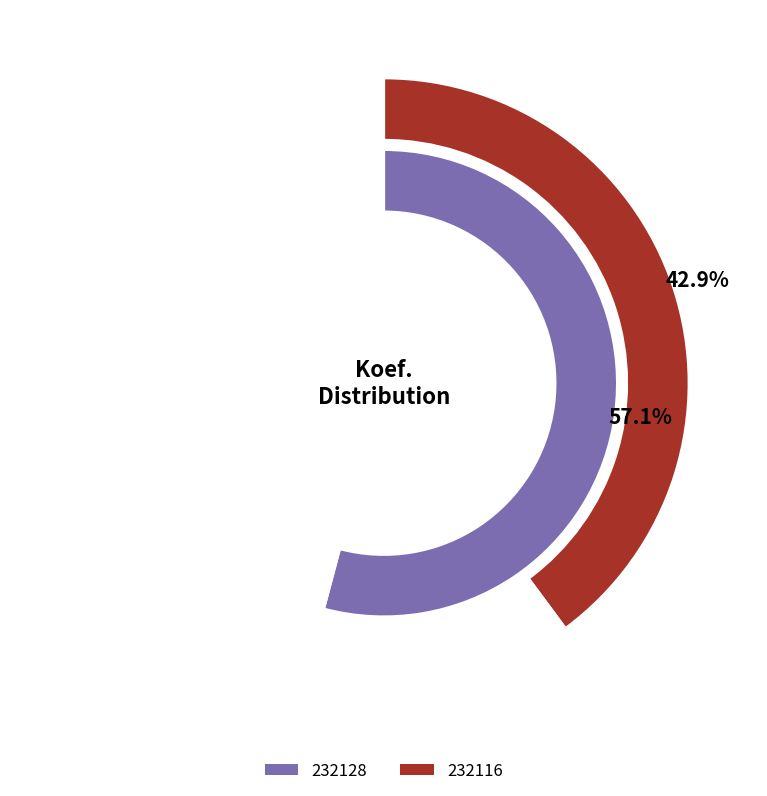

The 232116 slice represents 43% of the pie. True or false?

True